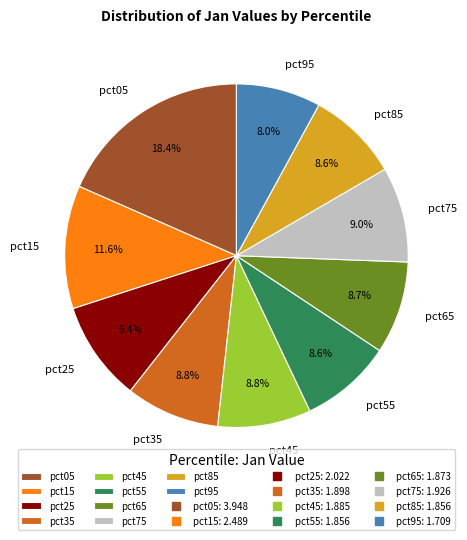

Which slice is the smallest?

pct95